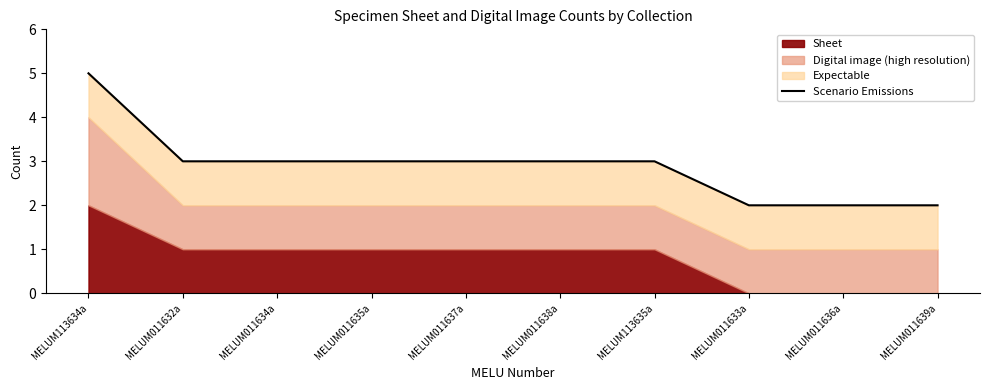

What is the minimum value shown in the chart?

2